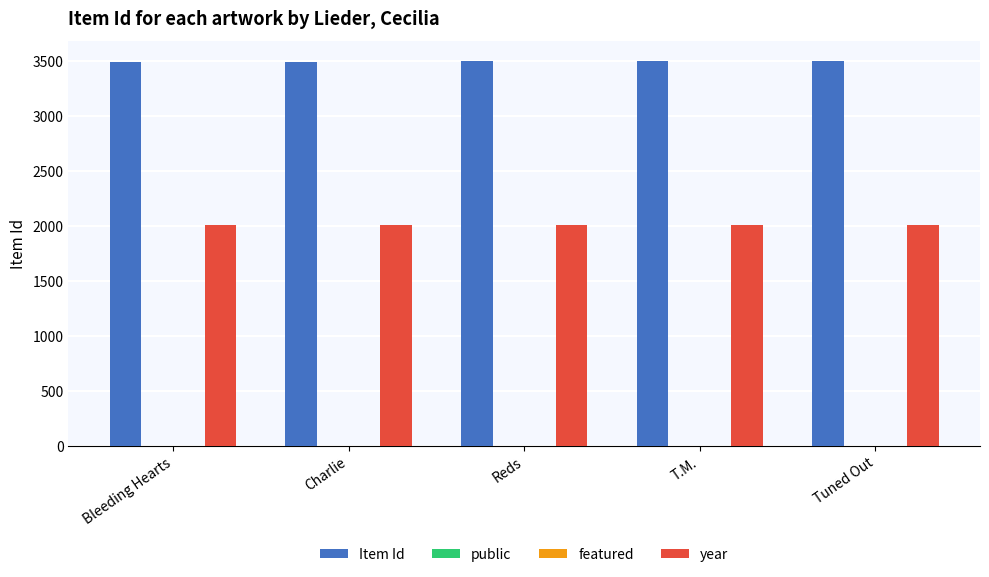

Is it true that Item Id equals 3500 at Reds?

True